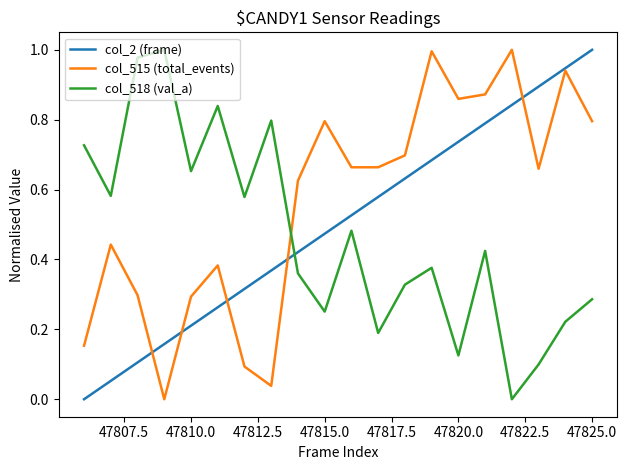

Which series has the largest total across all categories?

col_515 (total_events)